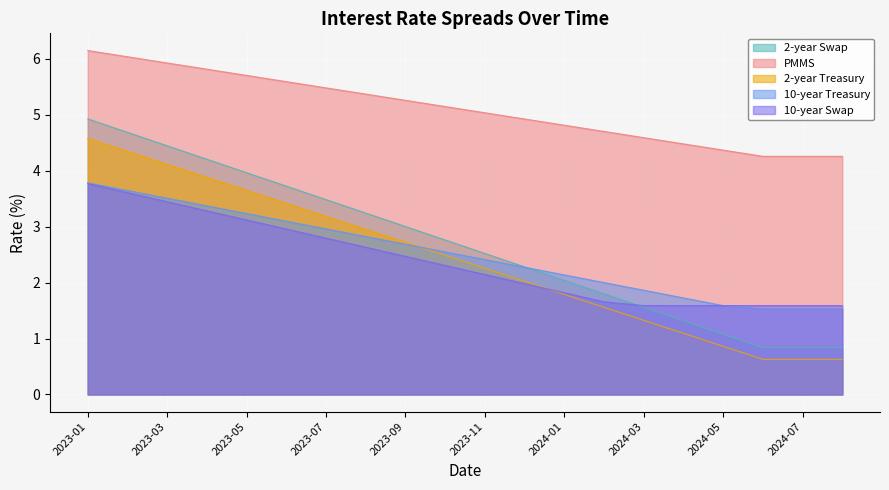

The value of 10-year Treasury at 2023-03 is 1.0. True or false?

False